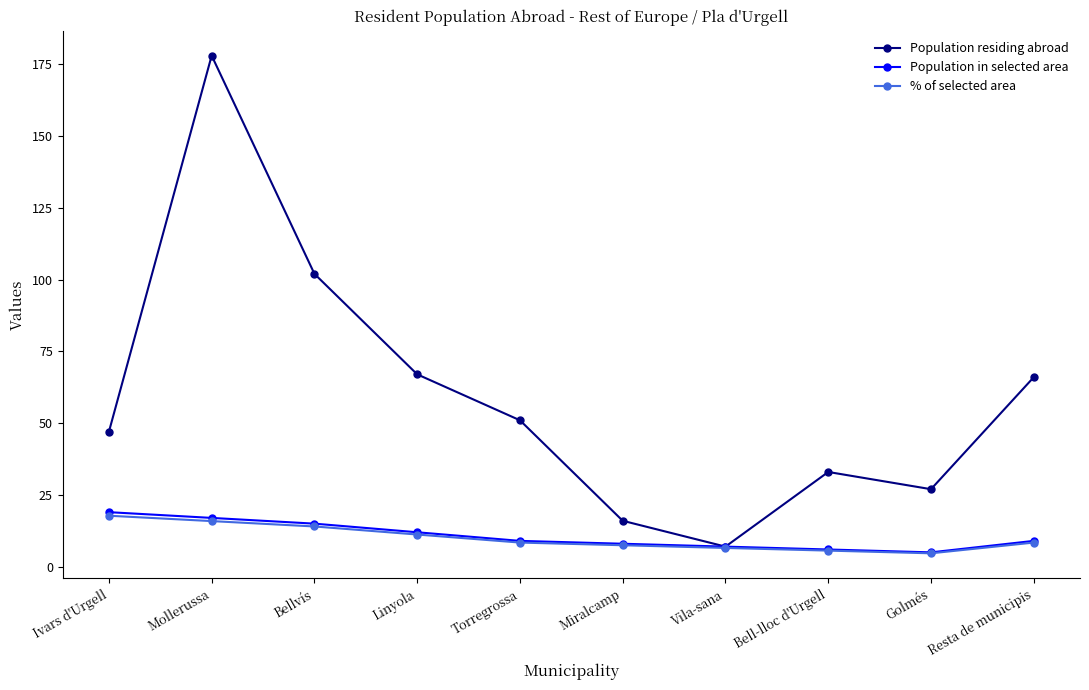

What is the average value of the % of selected area series?

10.0